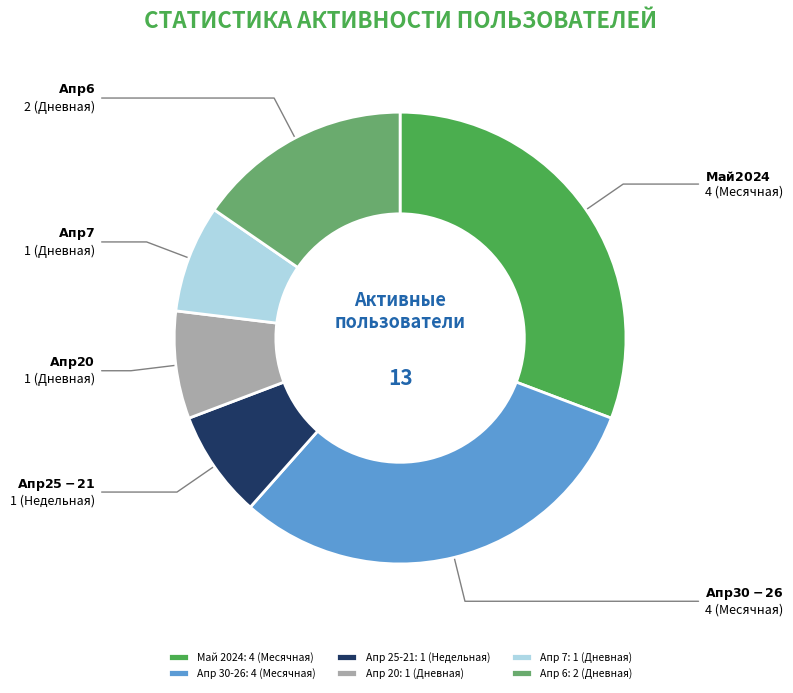

Is Апр 20: 1 (Дневная) the majority of the pie?

No